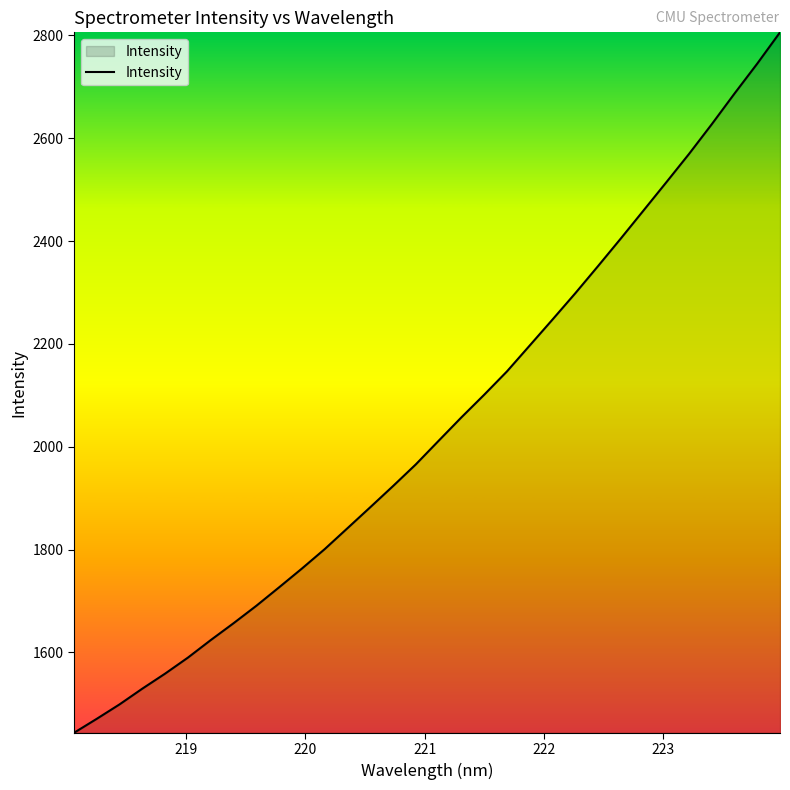

What is the difference between the maximum and minimum values?

1362.3